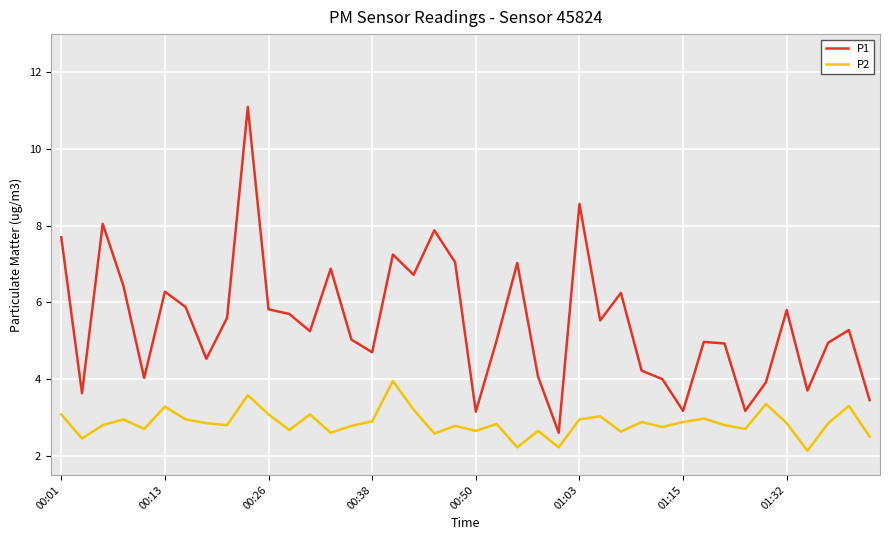

True or false: P2 and P1 intersect in this chart.

False